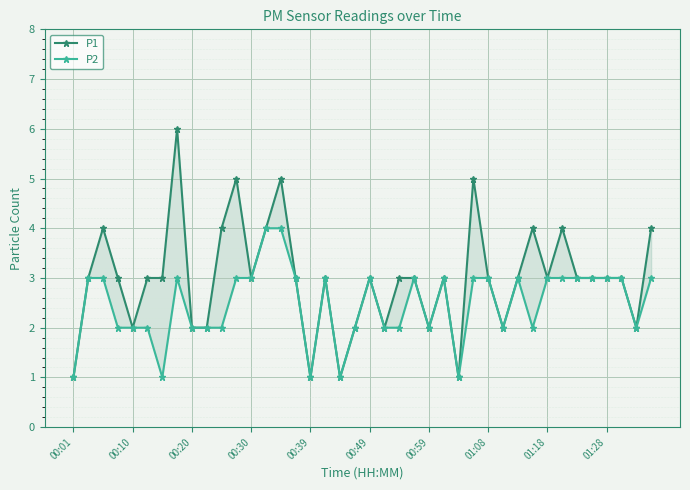

What are all the series names shown in the legend?

P1, P2